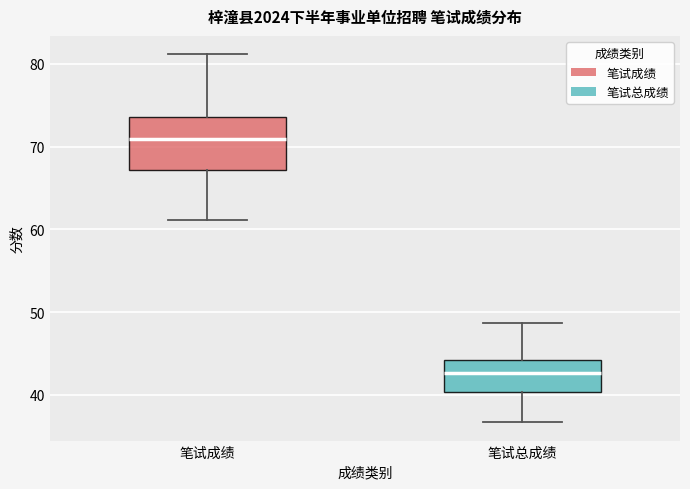

Reading left to right, transcribe this box plot: for each box, give where its median line is, the range the box spans, and where its two whiskers end, as read against the y-axis. The values are not printed on the chart, so give them approximately, as read against the axis.

笔试成绩: median 71, box 67 to 74, whiskers 61 to 81
笔试总成绩: median 43, box 40 to 44, whiskers 37 to 49